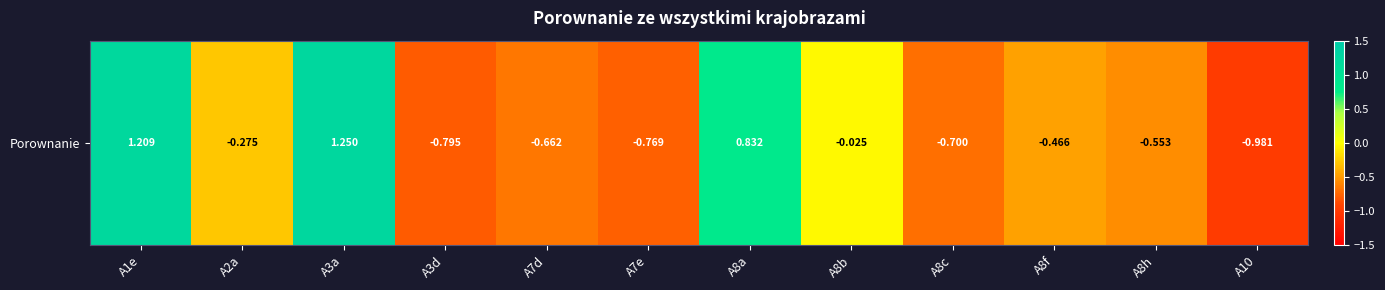

The value at A8f is -0.1. True or false?

False